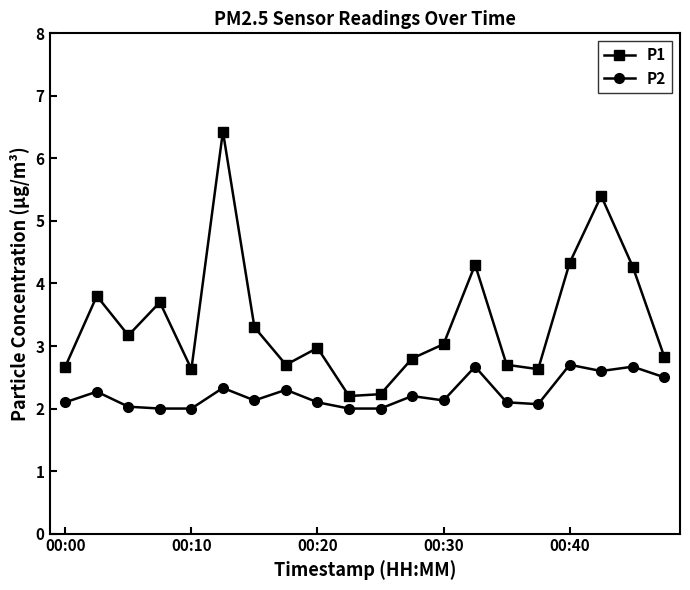

What is the value of the P2 point at the 13th from the left?

2.1